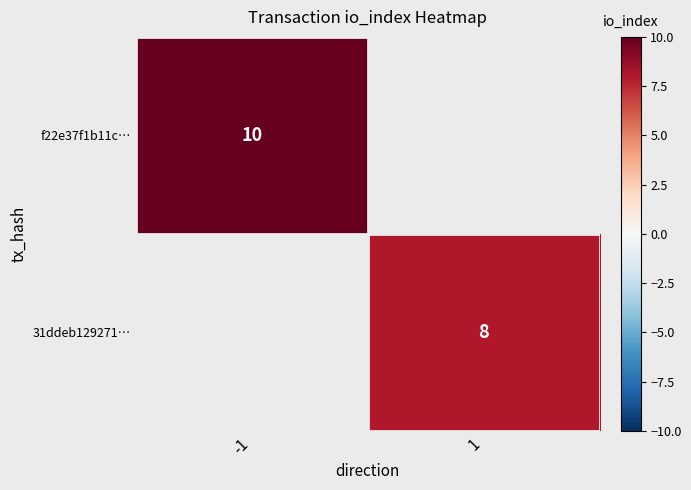

Is it true that 31ddeb129271… equals 8 at 1?

True